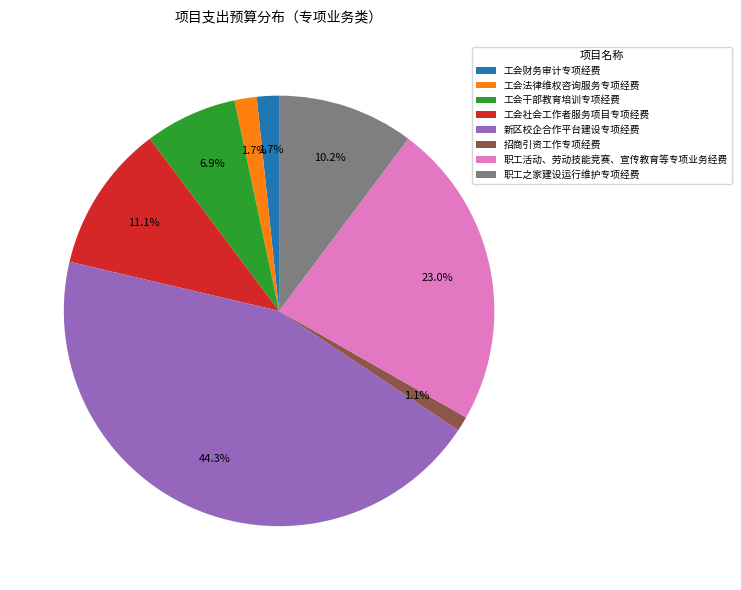

To the nearest percent, what percentage of the pie is 工会财务审计专项经费?

2%